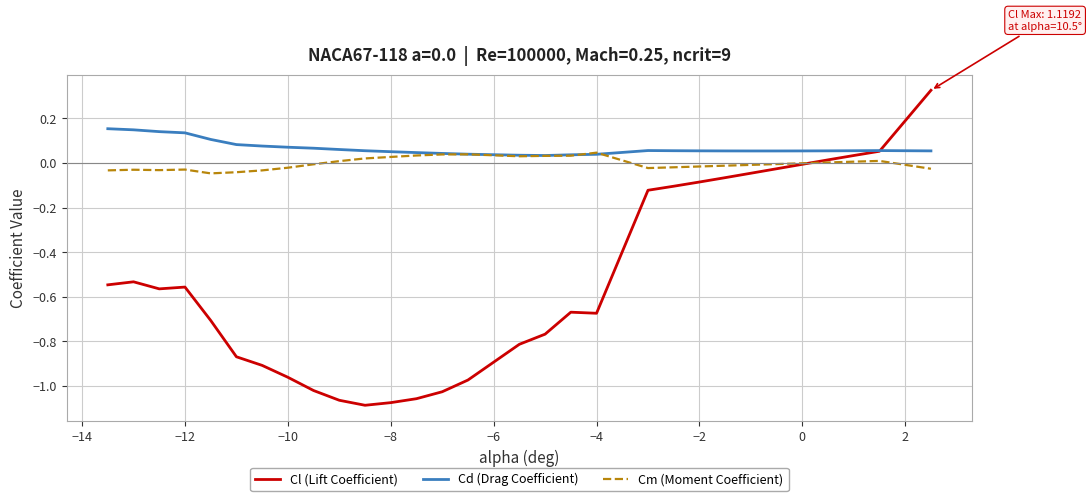

True or false: Cl (Lift Coefficient) and Cd (Drag Coefficient) intersect in this chart.

True